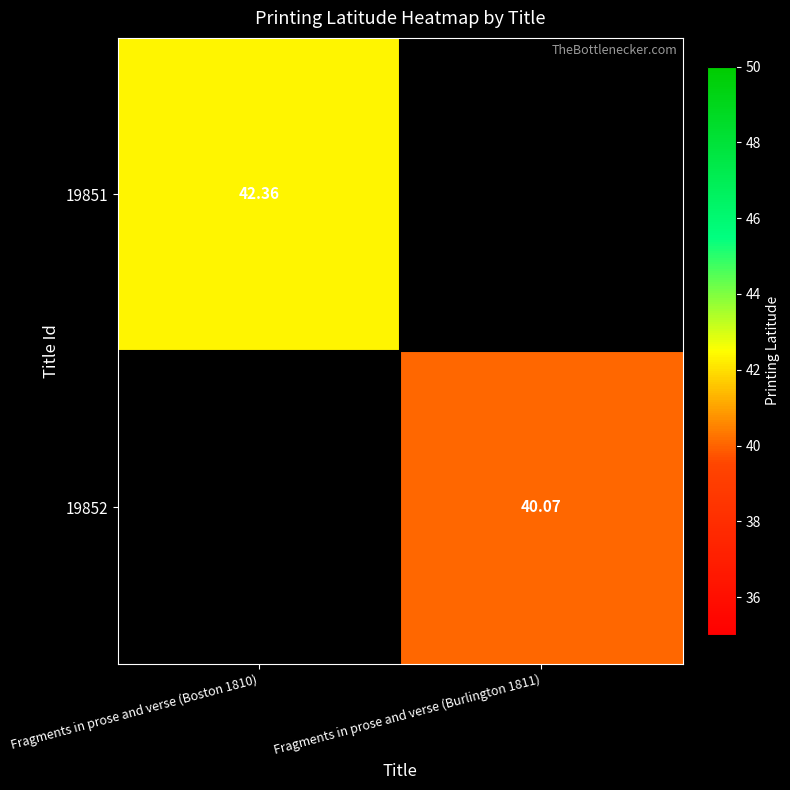

Which has a higher value, Fragments in prose and verse (Burlington 1811) or Fragments in prose and verse (Boston 1810)?

Fragments in prose and verse (Boston 1810)